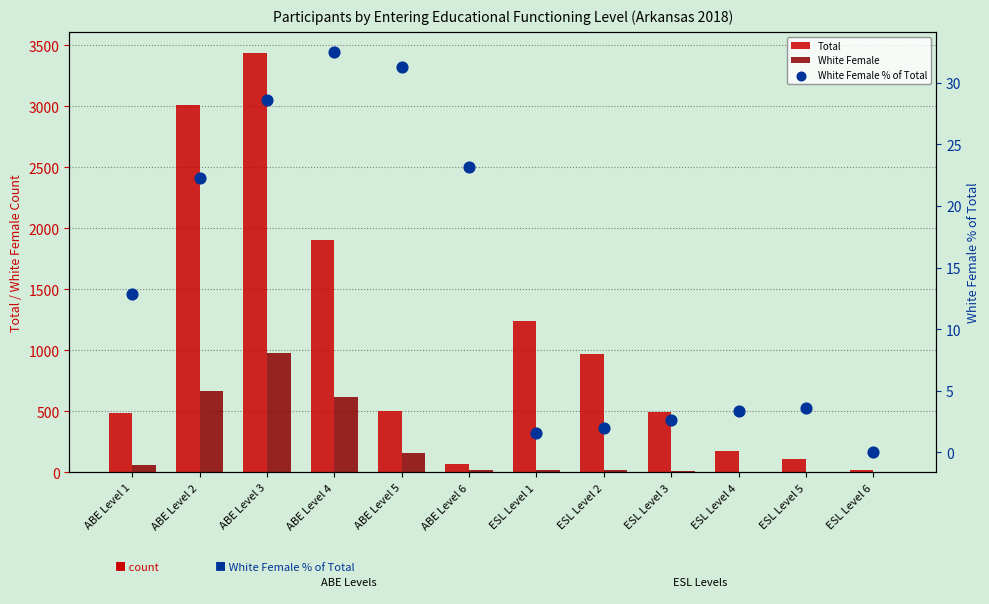

At how many categories does at least one series exceed 2269?

2